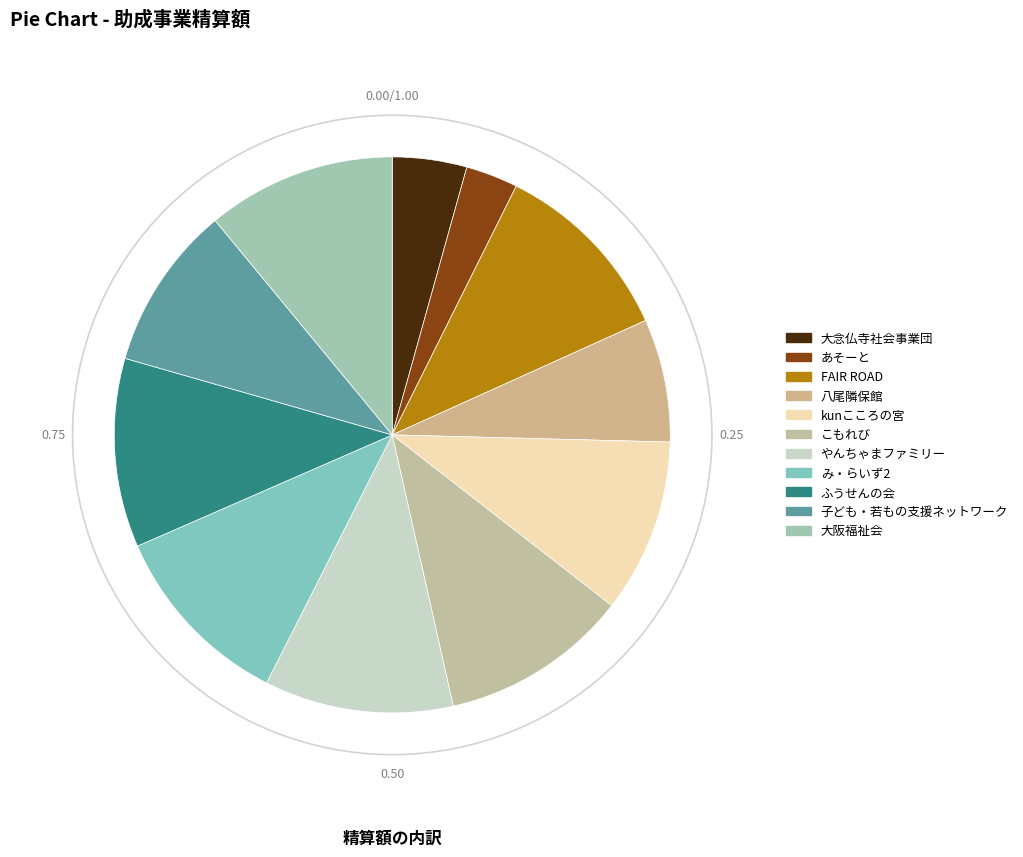

Is there any slice that represents more than half of the pie?

No